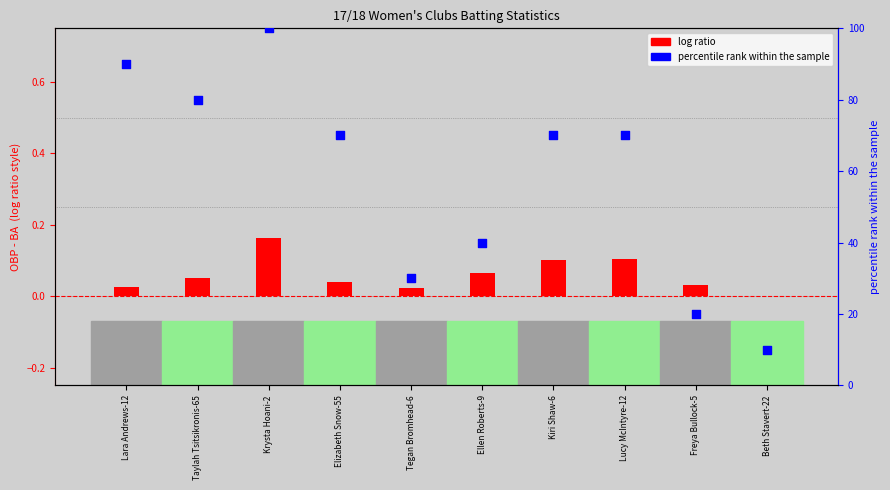

What are all the series names shown in the legend?

log ratio, percentile rank within the sample